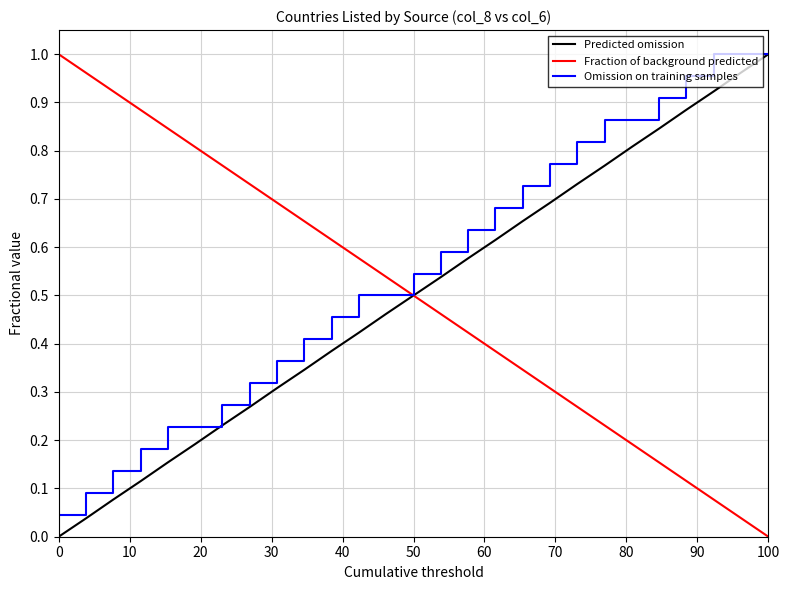

How many intersections are there between Fraction of background predicted and Omission on training samples?

1